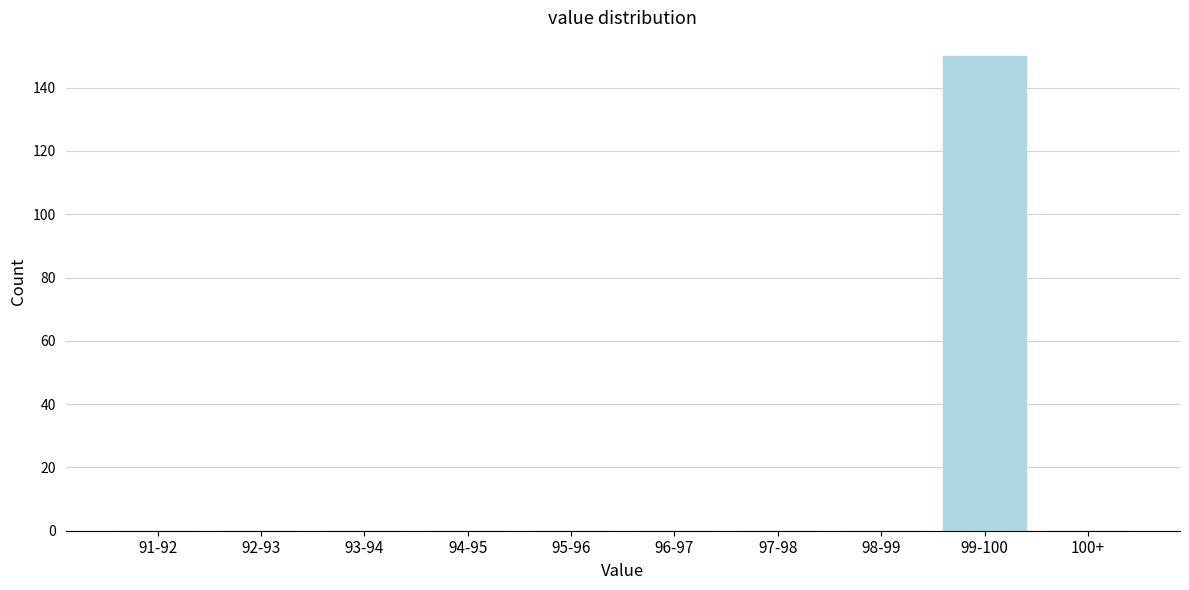

Reading right to left, list all the values displayed in this chart.

100+=0	99-100=150	98-99=0	97-98=0	96-97=0	95-96=0	94-95=0	93-94=0	92-93=0	91-92=0